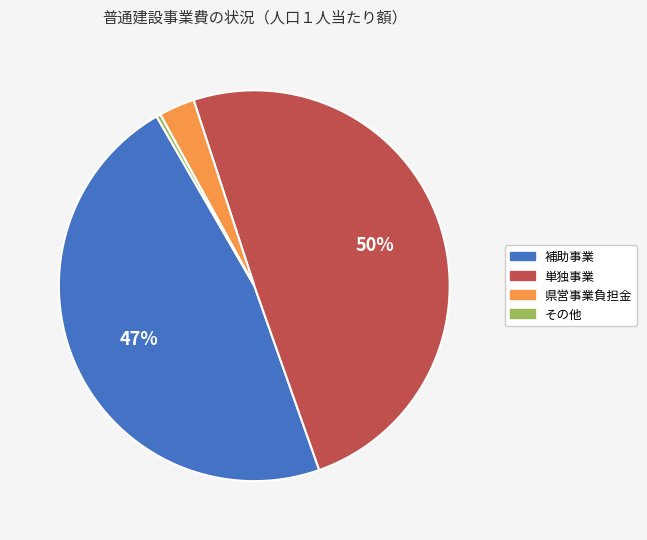

Which category has the biggest portion of the pie?

単独事業